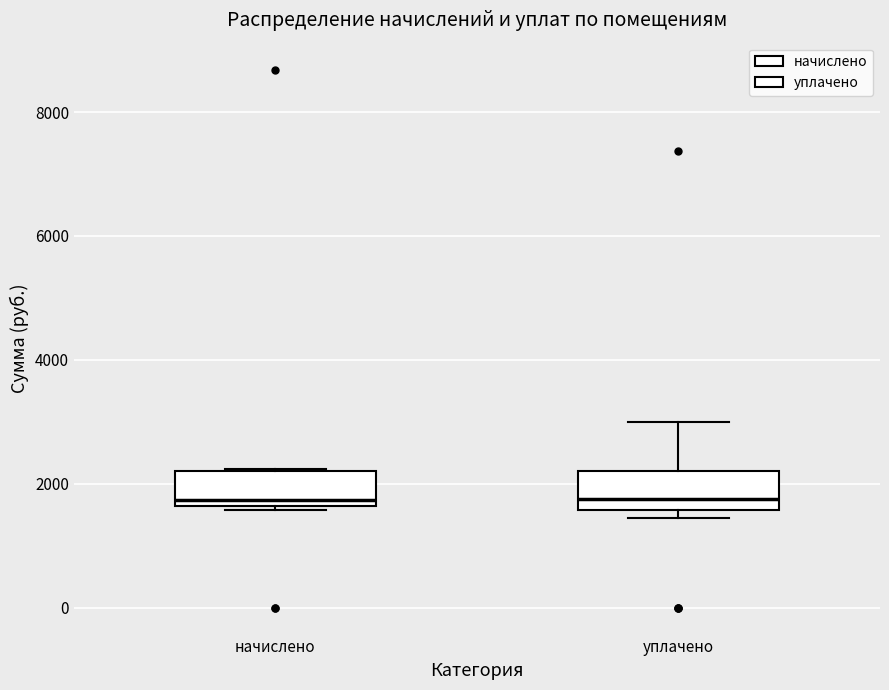

Reading left to right, read every box against the y-axis: the position of its median line, the range the box covers, and the ends of its whiskers. The values are not printed on the chart, so give them approximately, as read against the axis.

начислено: median 1800, box 1600 to 2200, whiskers 1600 to 2200
уплачено: median 1800, box 1600 to 2200, whiskers 1400 to 3000